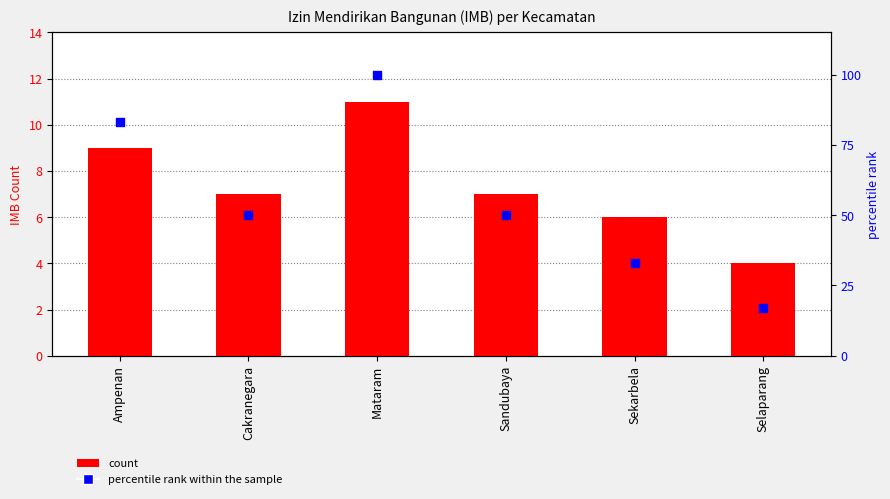

At how many categories does at least one series exceed 26?

5